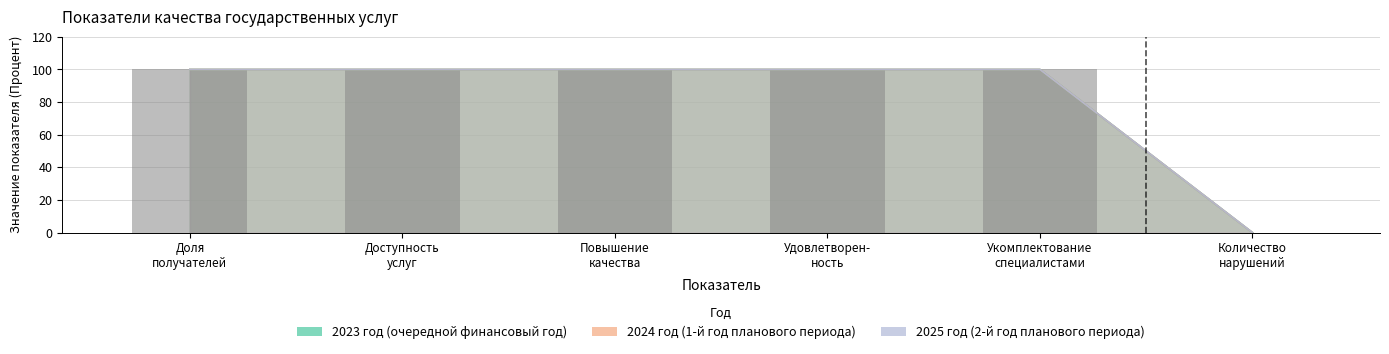

How many values in the 2023 год (очередной финансовый год) series are below 100?

1